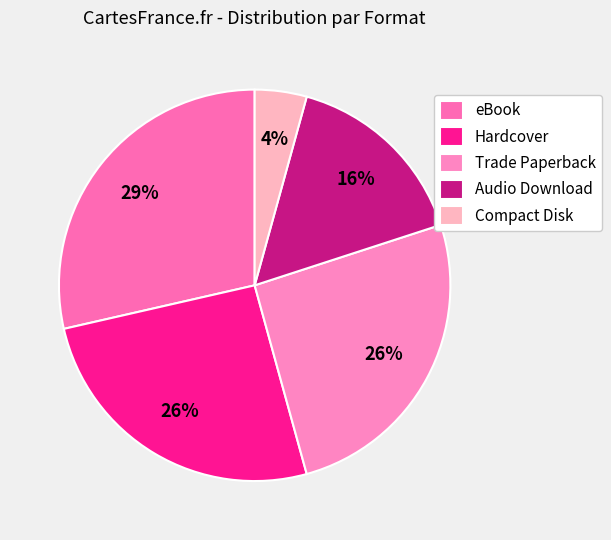

Does any single category account for the majority?

No